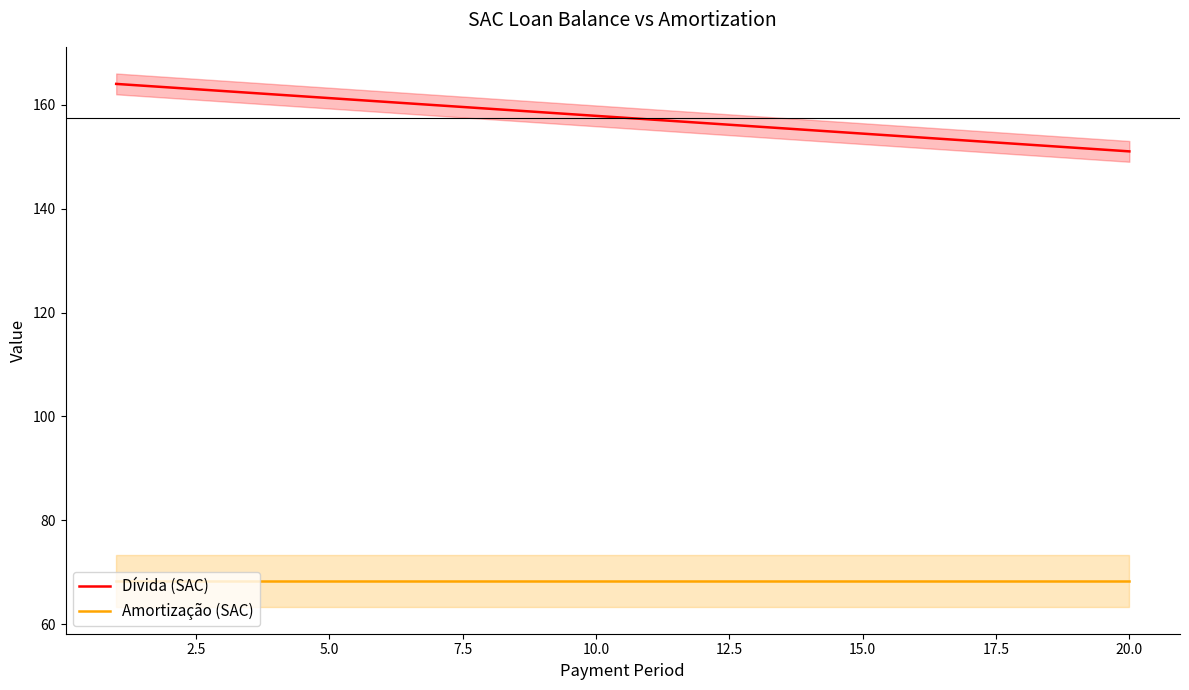

True or false: Dívida (SAC) and Amortização (SAC) cross at least once.

False